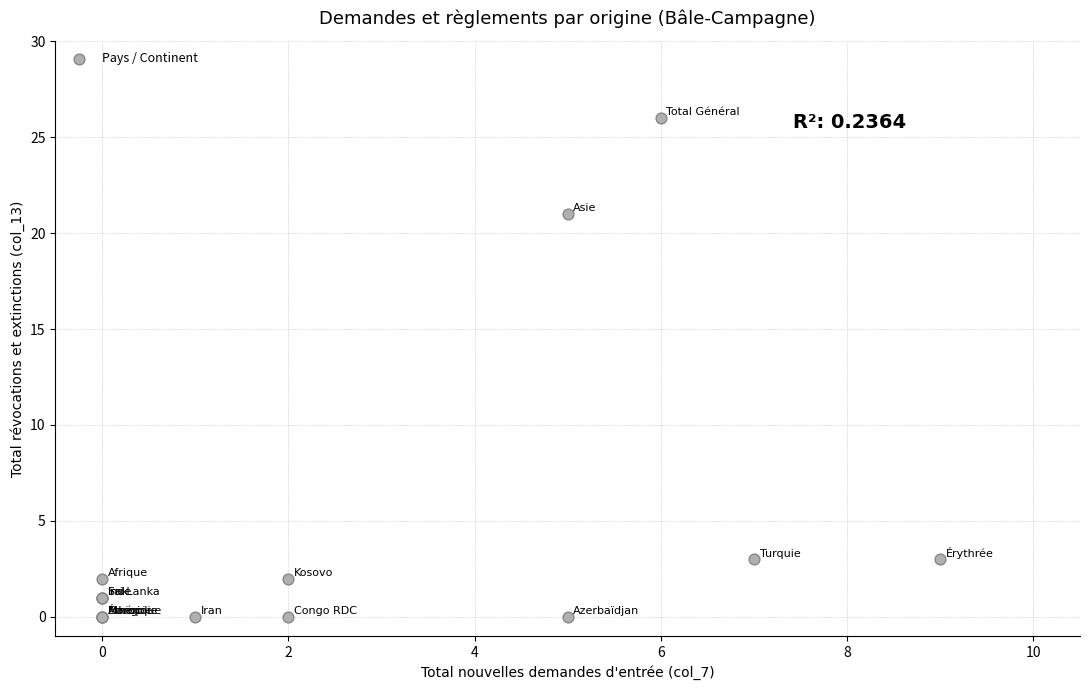

What Y value in the scatter plot is closest to 13?

21